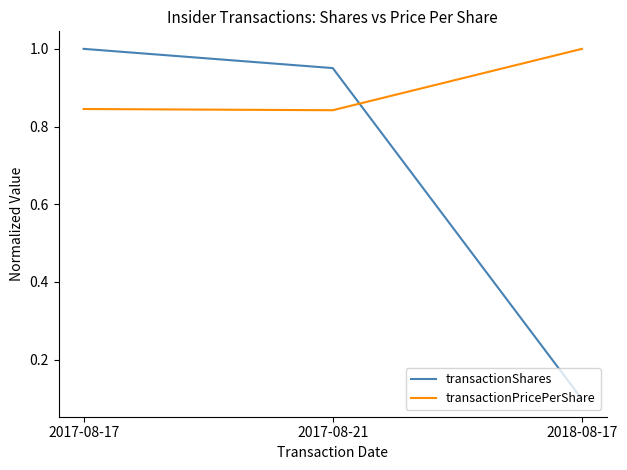

What is the spread (max minus min) of values at 2018-08-17?

0.9